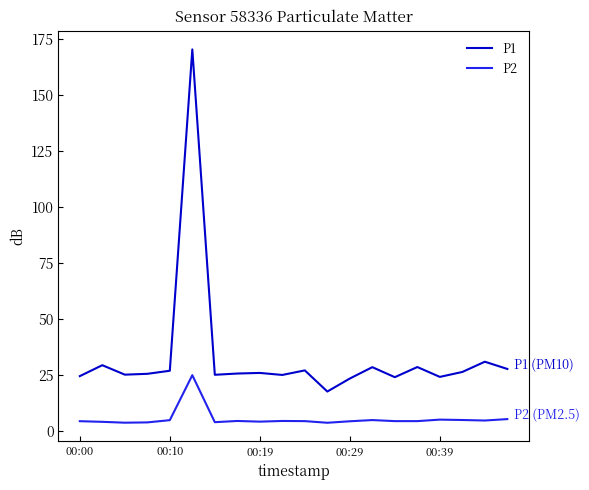

True or false: P2 has more than 0 points higher than both neighbors.

True